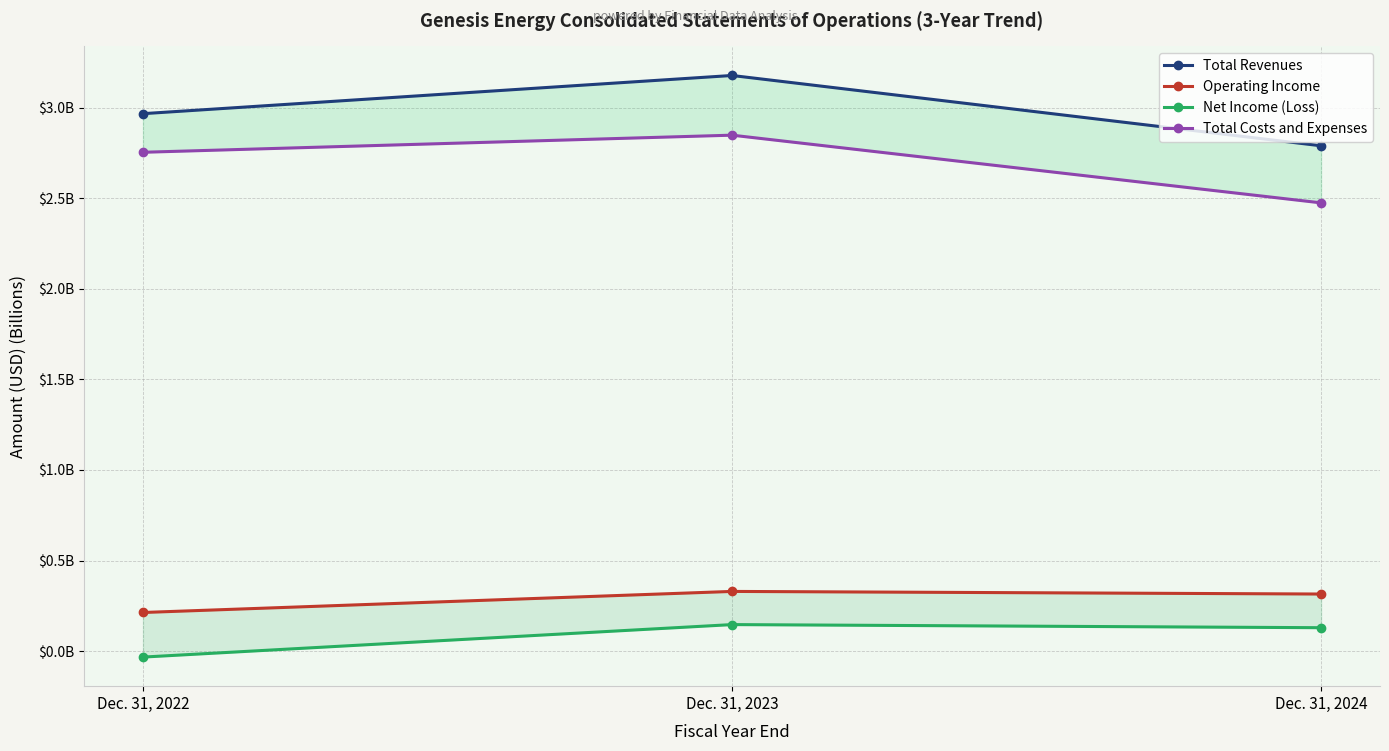

Which series has the largest total across all categories?

Total Revenues